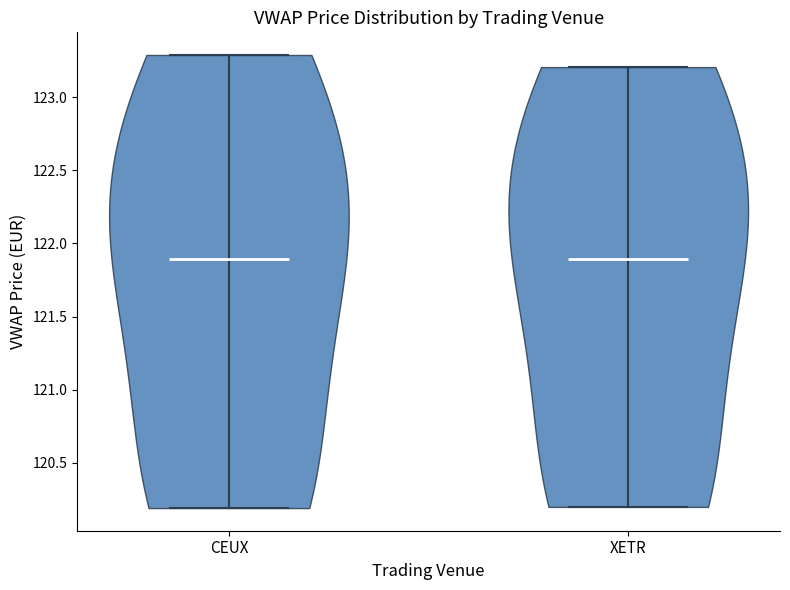

Where does the median line of the violin for CEUX sit on the y-axis? The values are not printed on the chart, so give them approximately, as read against the axis.

121.9